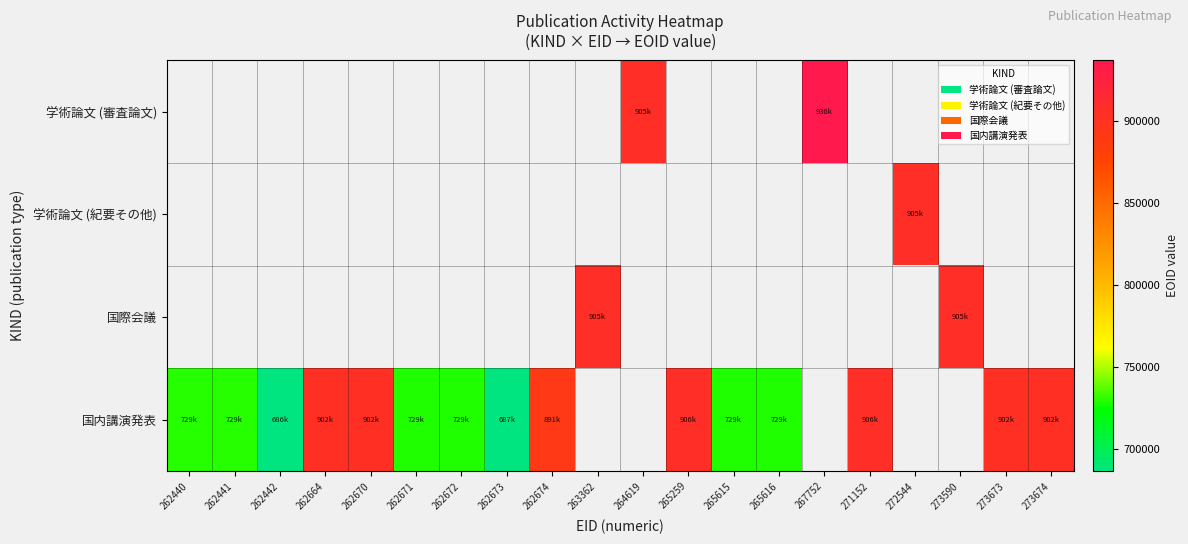

Between 262440 and 267752, which is larger?

267752